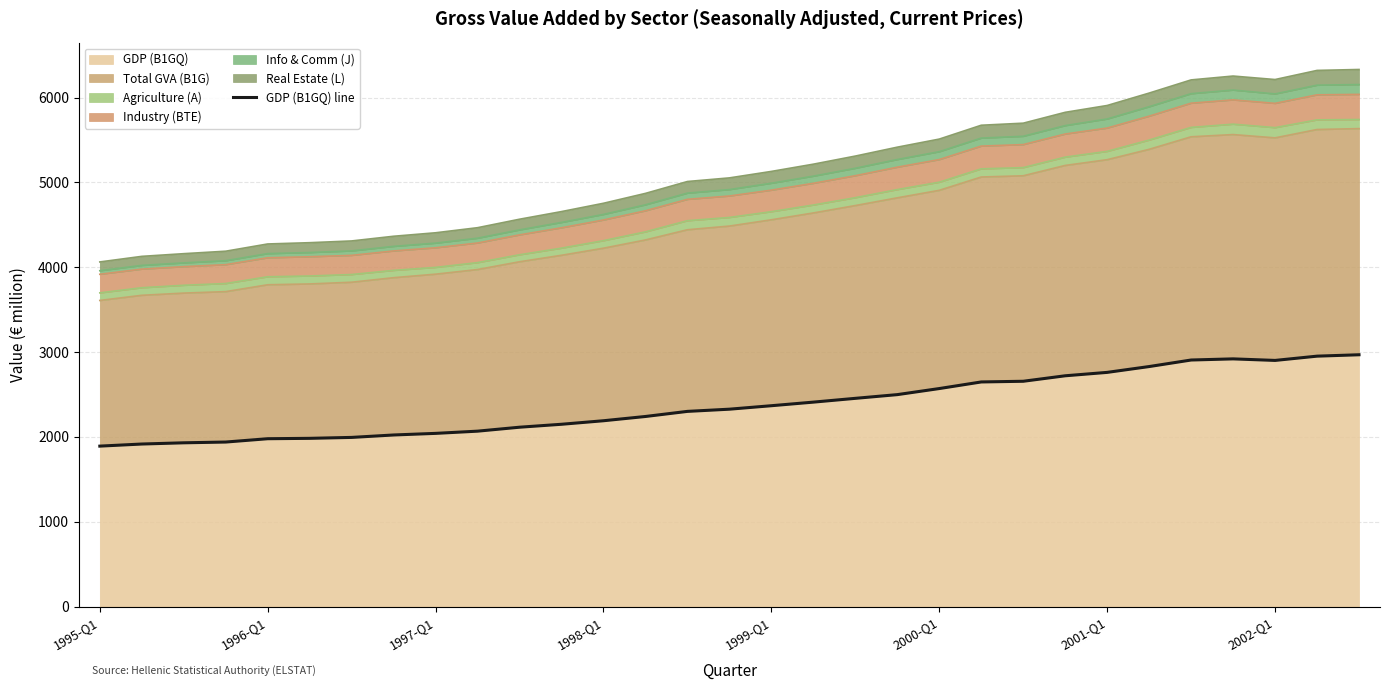

Does the chart display data point markers on the line(s)?

No